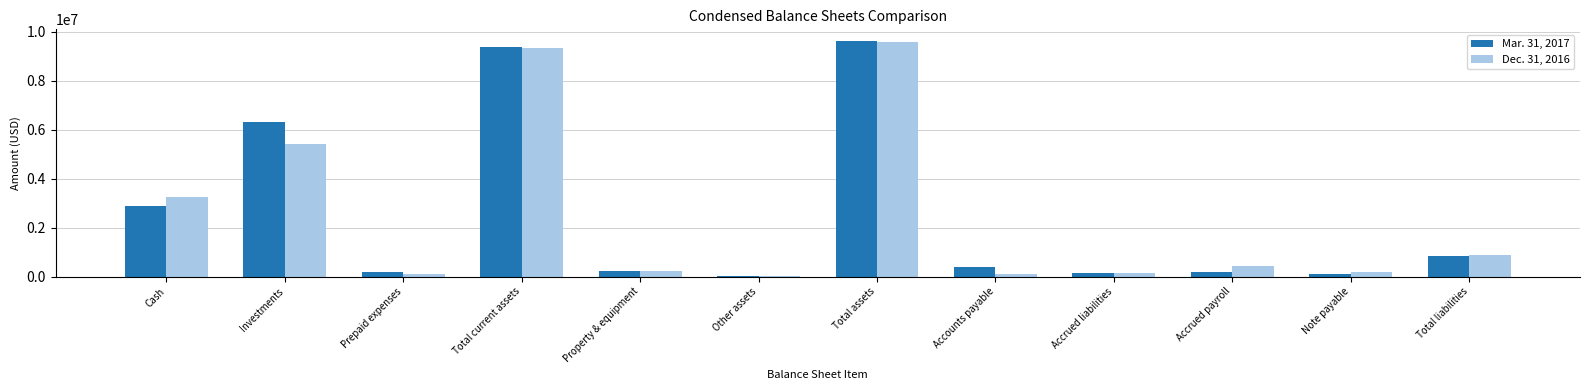

What is the difference between the maximum and minimum values in the Dec. 31, 2016 series?

9550080